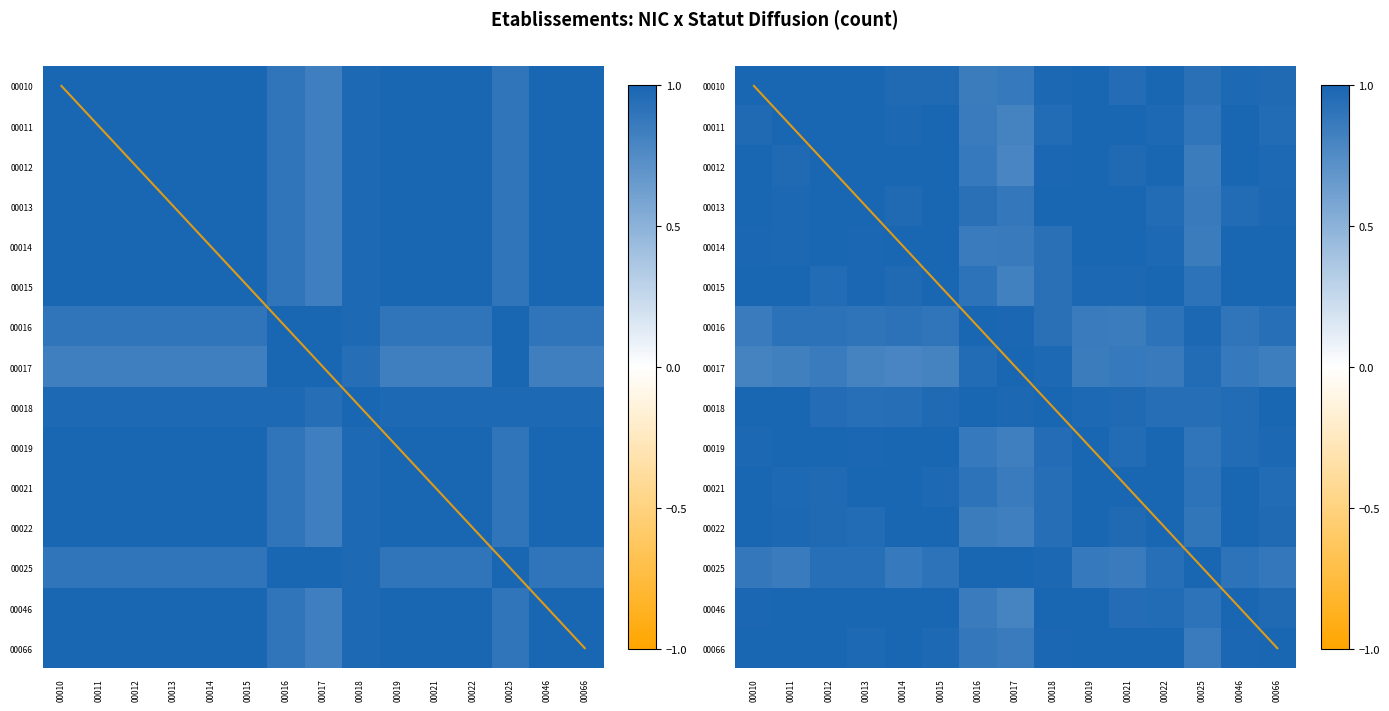

Is it true that 00019 equals 1.0 at 00014?

True